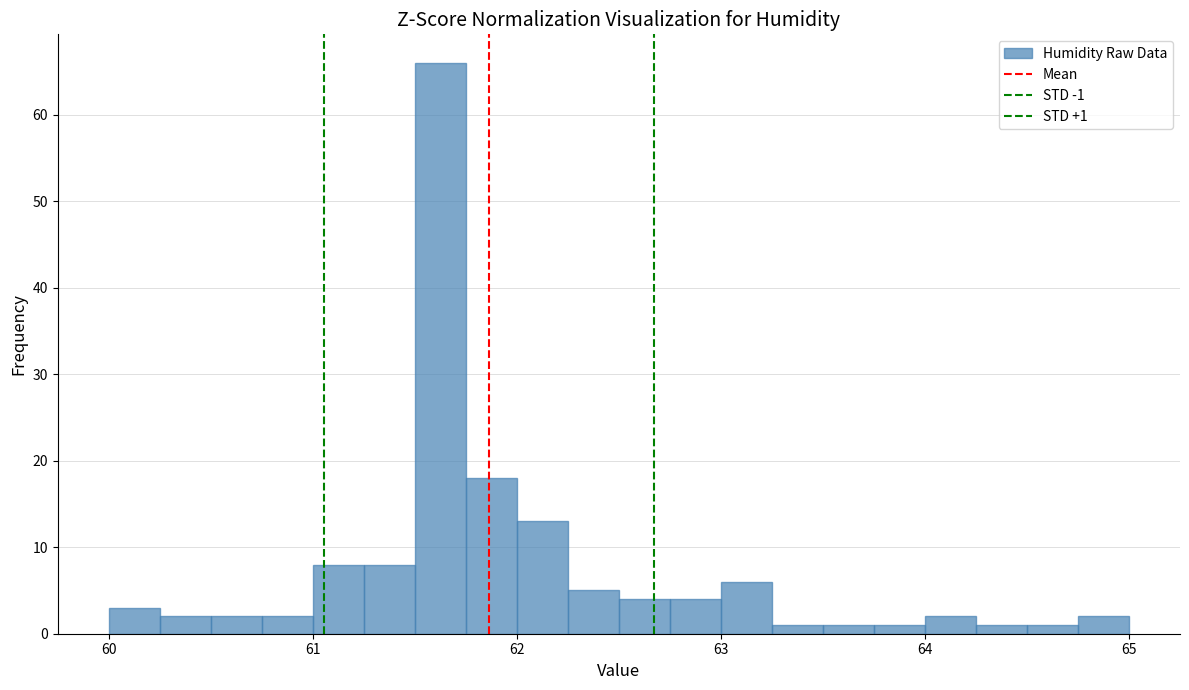

Read against the x-axis, roughly where is the centre of the tallest bar?

61.6